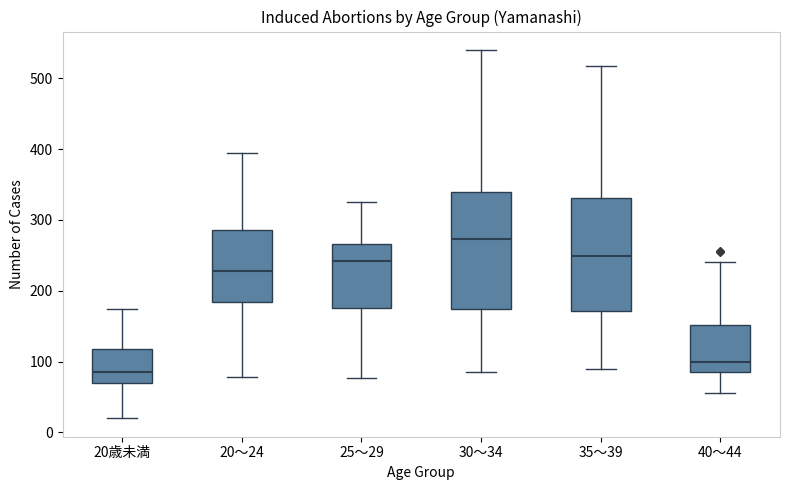

Reading left to right, transcribe this box plot: for each box, give where its median line is, the range the box spans, and where its two whiskers end, as read against the y-axis. The values are not printed on the chart, so give them approximately, as read against the axis.

20歳未満: median 90, box 70 to 120, whiskers 20 to 180
20～24: median 230, box 180 to 290, whiskers 80 to 390
25～29: median 240, box 180 to 270, whiskers 80 to 330
30～34: median 270, box 180 to 340, whiskers 90 to 540
35～39: median 250, box 170 to 330, whiskers 90 to 520
40～44: median 100, box 90 to 150, whiskers 60 to 240